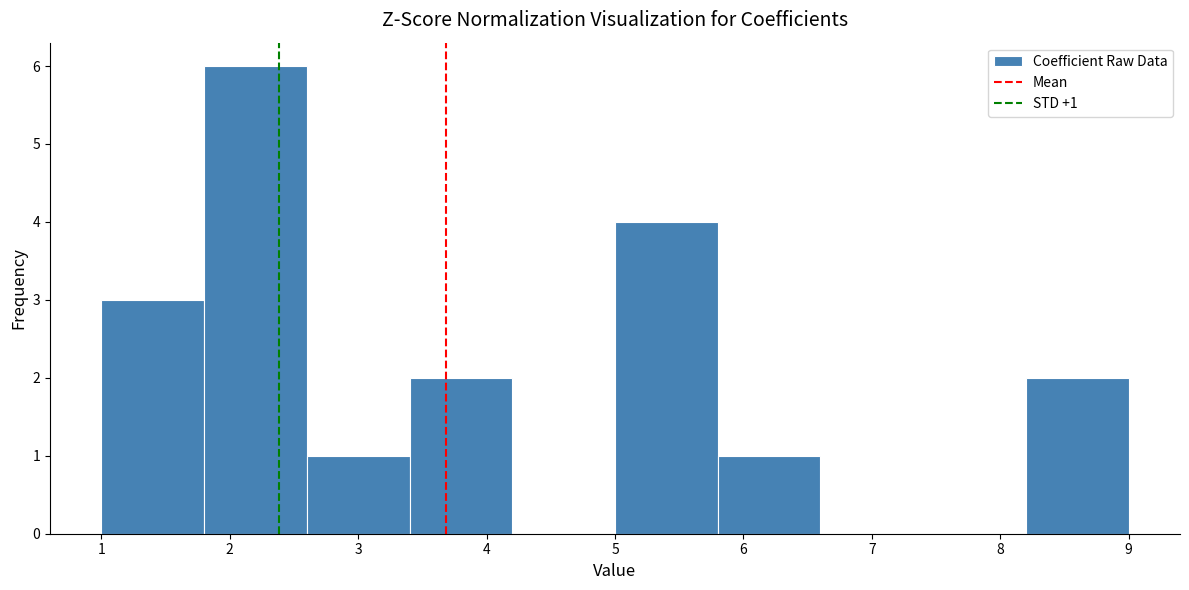

Which range on the x-axis has the tallest bar?

1.8 to 2.6